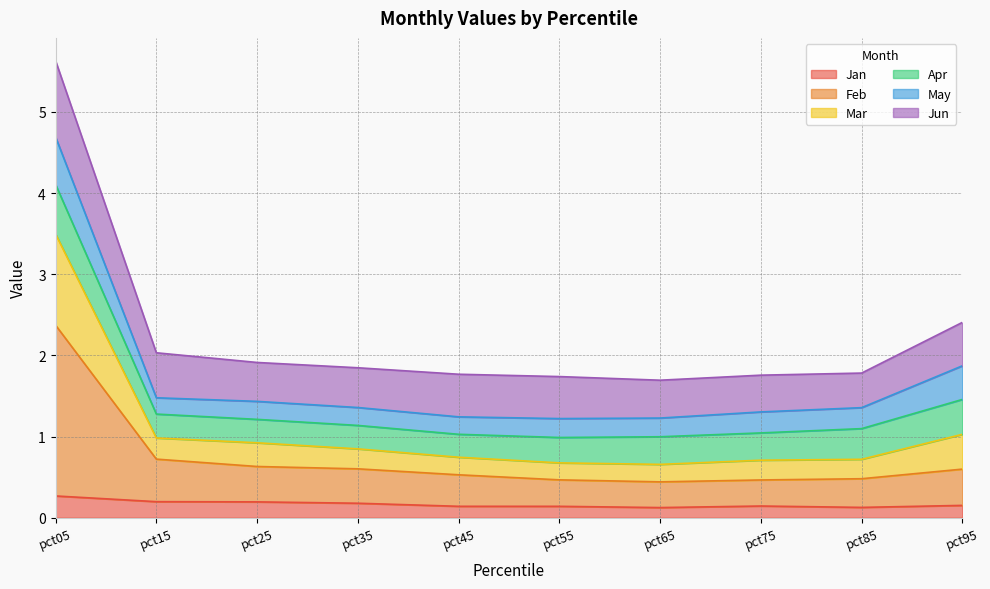

What is the maximum value for Jan?

0.3